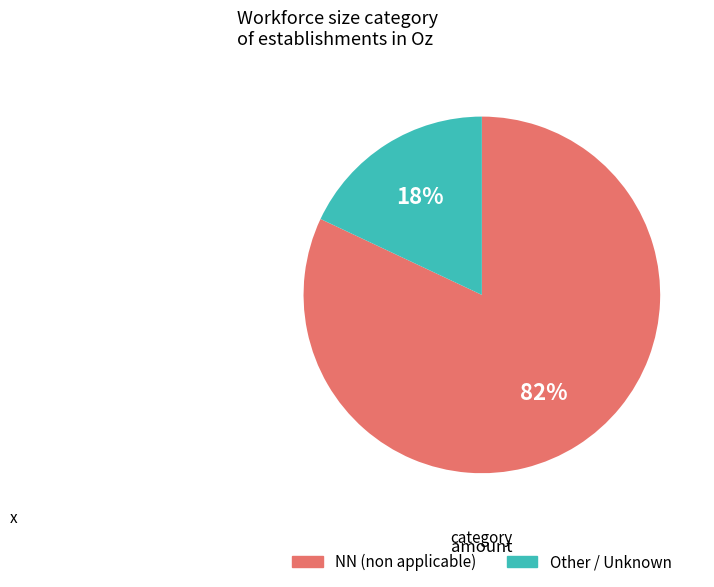

Count the number of slices in the pie.

2